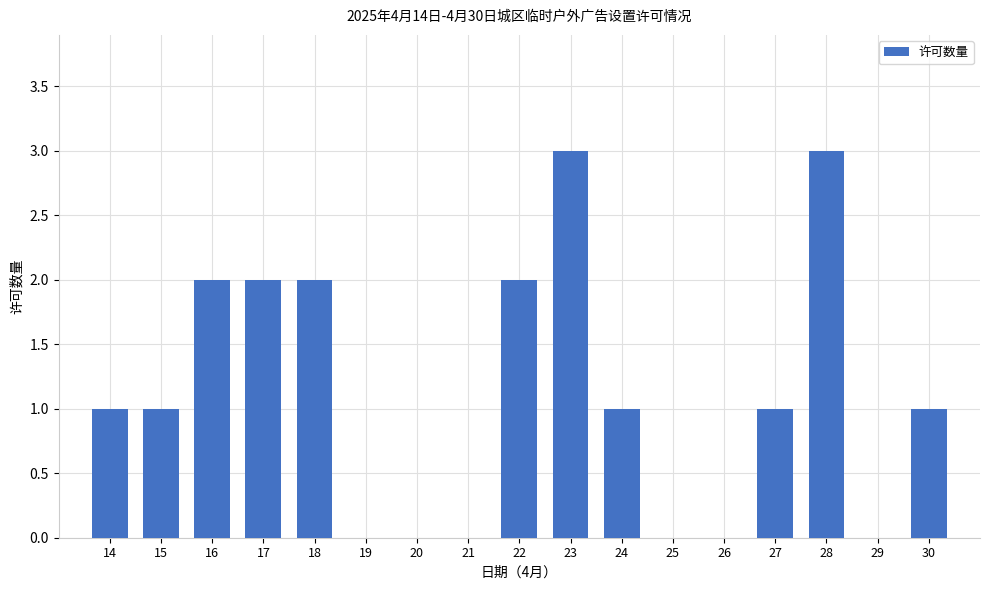

What is the average value?

1